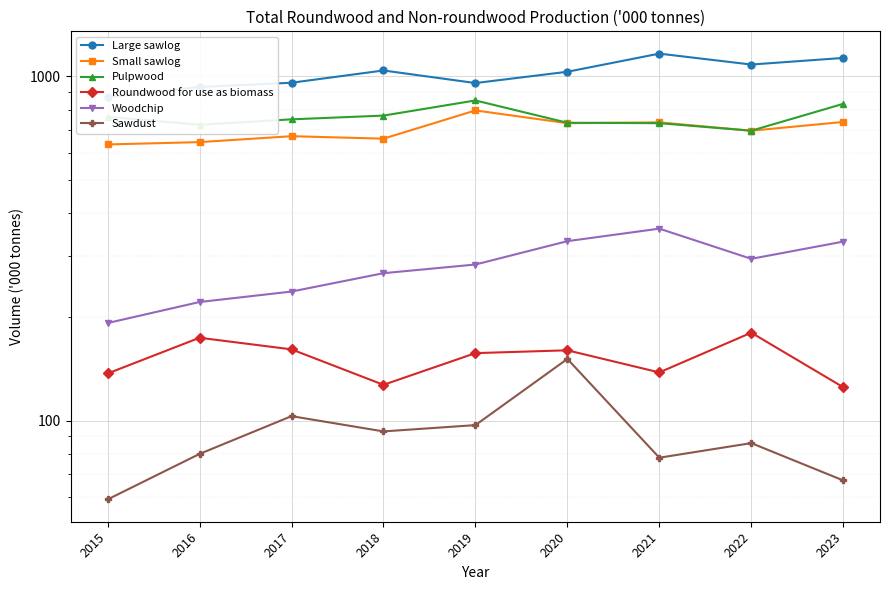

How many interior local peaks does the Sawdust series have?

3